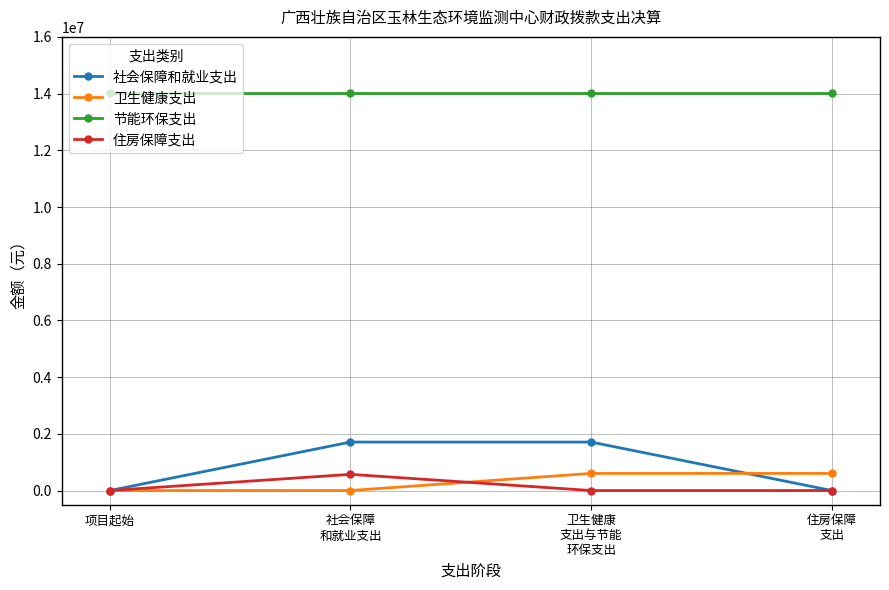

True or false: 社会保障和就业支出 and 节能环保支出 intersect in this chart.

False